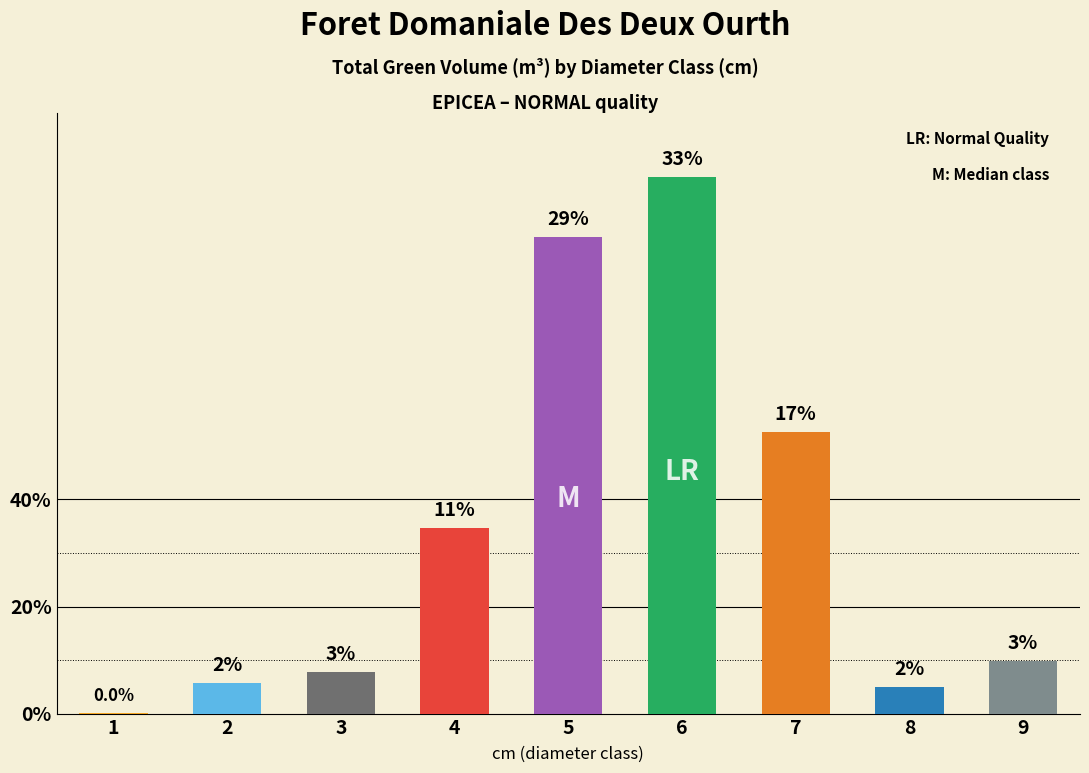

Are the bars horizontal?

No